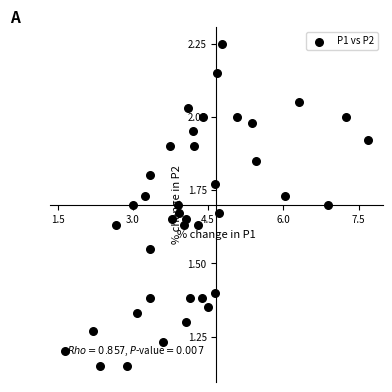

What is the range of X values (max minus min)?

6.0